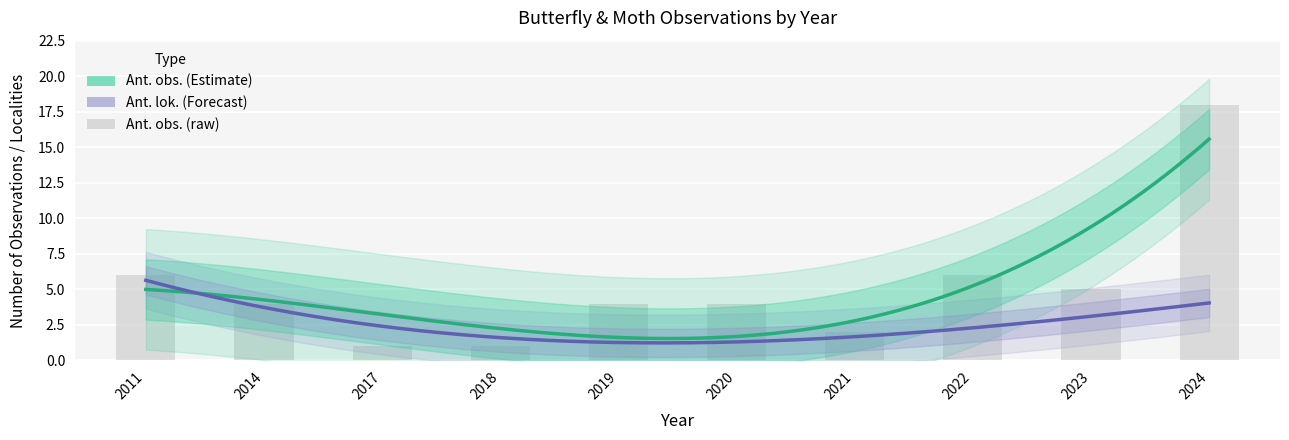

Does the chart contain any negative values?

No